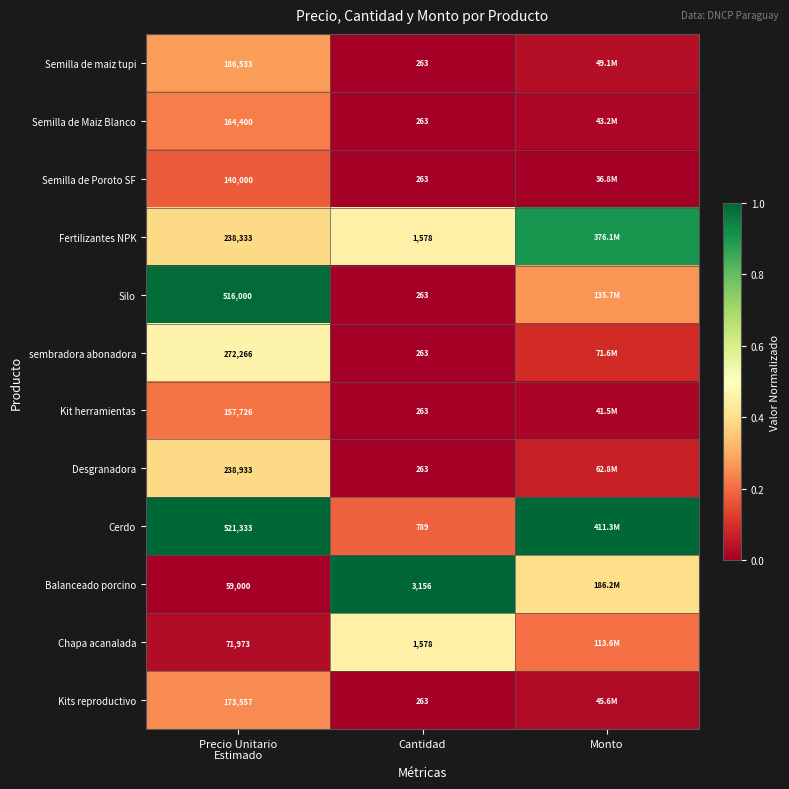

Where is Semilla de Maiz Blanco nearest to the value 0?

Cantidad